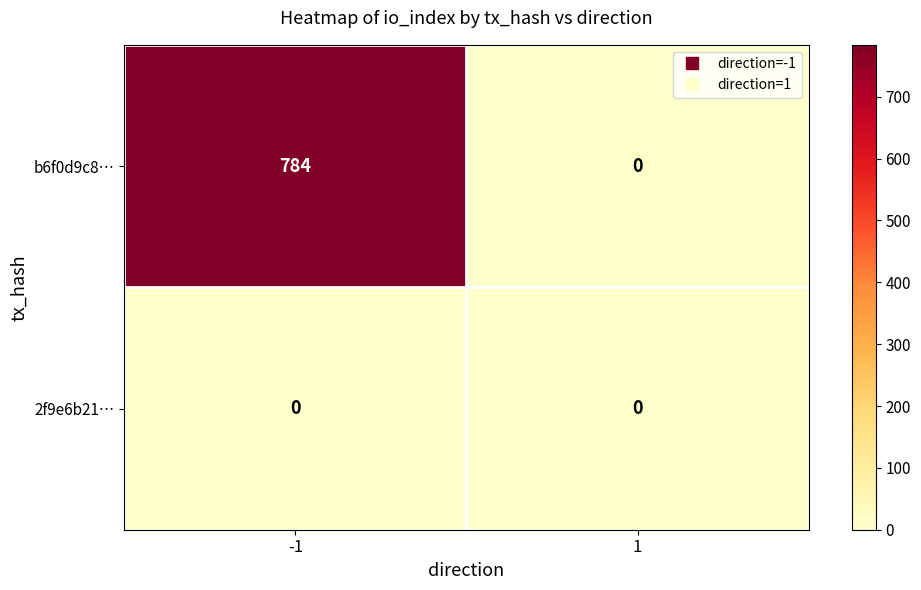

Reading right to left, what are all the values shown in this chart?

b6f0d9c8…: 1=0	-1=784
2f9e6b21…: 1=0	-1=0